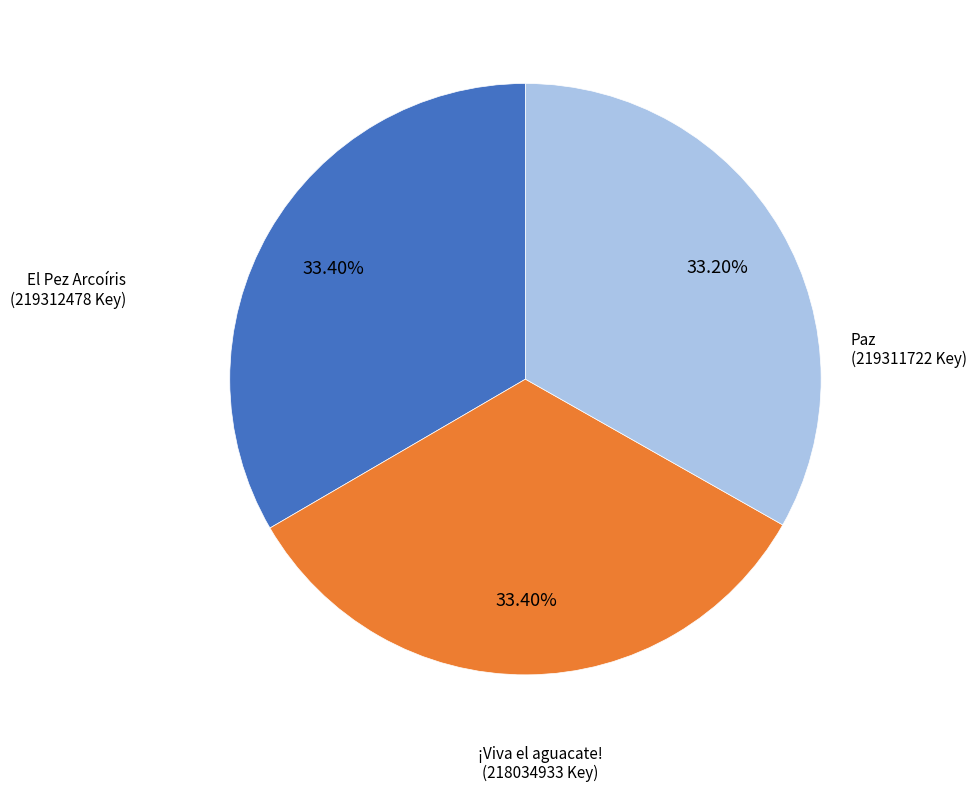

How many slices are in this pie chart?

3